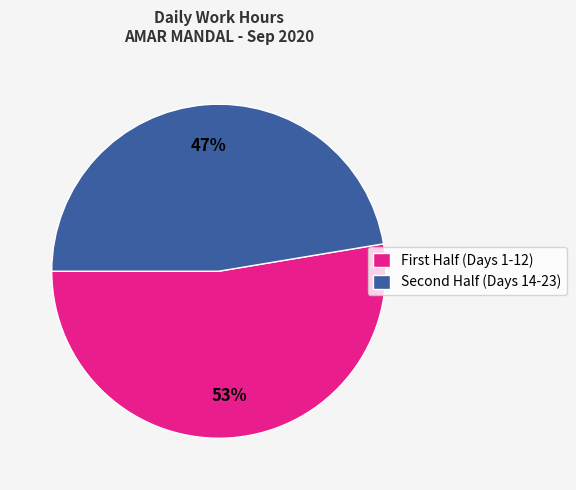

Which category has the biggest portion of the pie?

First Half (Days 1-12)